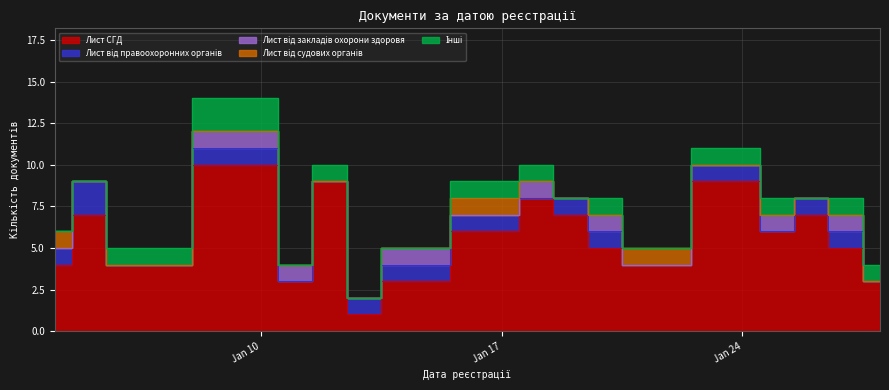

Reading right to left, list all the values displayed in this chart.

Лист СГД: 2022-01-28=3	2022-01-27=5	2022-01-26=7	2022-01-25=6	2022-01-24=9	2022-01-21=4	2022-01-20=5	2022-01-19=7	2022-01-18=8	2022-01-17=6	2022-01-14=3	2022-01-13=1	2022-01-12=9	2022-01-11=3	2022-01-10=10	2022-01-06=4	2022-01-05=7	2022-01-04=4
Лист від правоохоронних органів: 2022-01-28=0	2022-01-27=1	2022-01-26=1	2022-01-25=0	2022-01-24=1	2022-01-21=0	2022-01-20=1	2022-01-19=1	2022-01-18=0	2022-01-17=1	2022-01-14=1	2022-01-13=1	2022-01-12=0	2022-01-11=0	2022-01-10=1	2022-01-06=0	2022-01-05=2	2022-01-04=1
Лист від закладів охорони здоровя: 2022-01-28=0	2022-01-27=1	2022-01-26=0	2022-01-25=1	2022-01-24=0	2022-01-21=0	2022-01-20=1	2022-01-19=0	2022-01-18=1	2022-01-17=0	2022-01-14=1	2022-01-13=0	2022-01-12=0	2022-01-11=1	2022-01-10=1	2022-01-06=0	2022-01-05=0	2022-01-04=0
Лист від судових органів: 2022-01-28=0	2022-01-27=0	2022-01-26=0	2022-01-25=0	2022-01-24=0	2022-01-21=1	2022-01-20=0	2022-01-19=0	2022-01-18=0	2022-01-17=1	2022-01-14=0	2022-01-13=0	2022-01-12=0	2022-01-11=0	2022-01-10=0	2022-01-06=0	2022-01-05=0	2022-01-04=1
Інші: 2022-01-28=1	2022-01-27=1	2022-01-26=0	2022-01-25=1	2022-01-24=1	2022-01-21=0	2022-01-20=1	2022-01-19=0	2022-01-18=1	2022-01-17=1	2022-01-14=0	2022-01-13=0	2022-01-12=1	2022-01-11=0	2022-01-10=2	2022-01-06=1	2022-01-05=0	2022-01-04=0